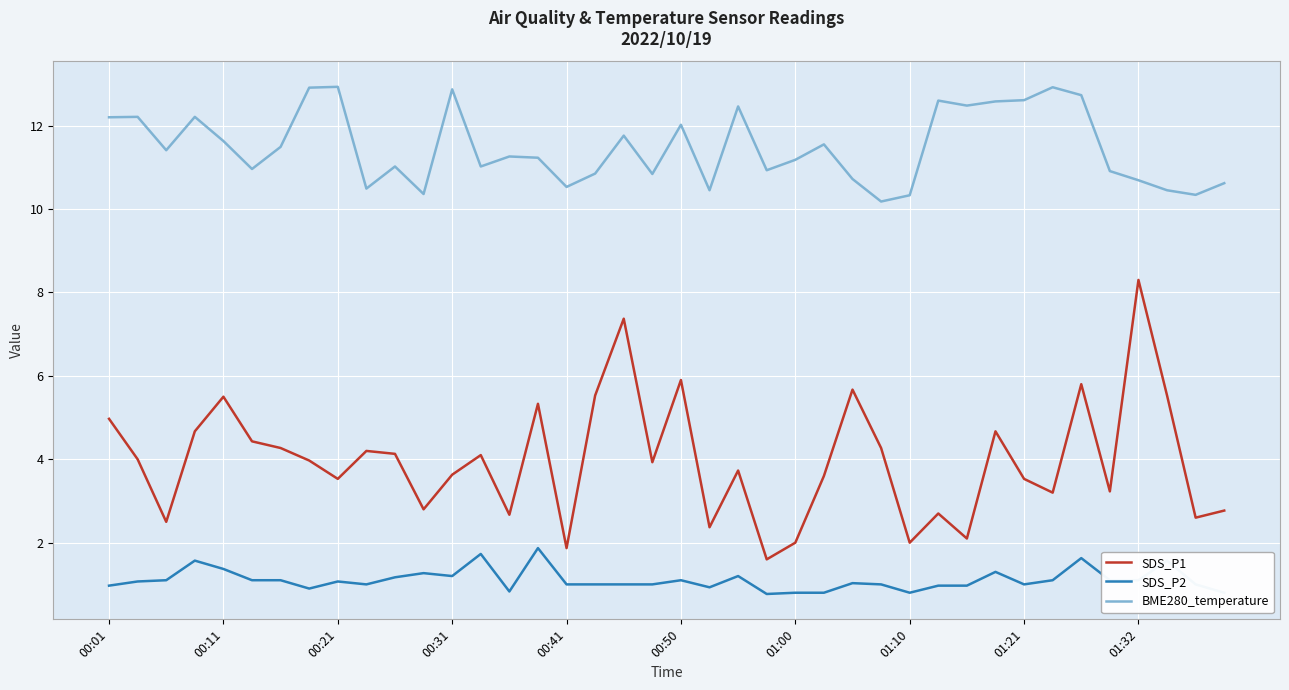

What is the greatest value displayed?

12.9